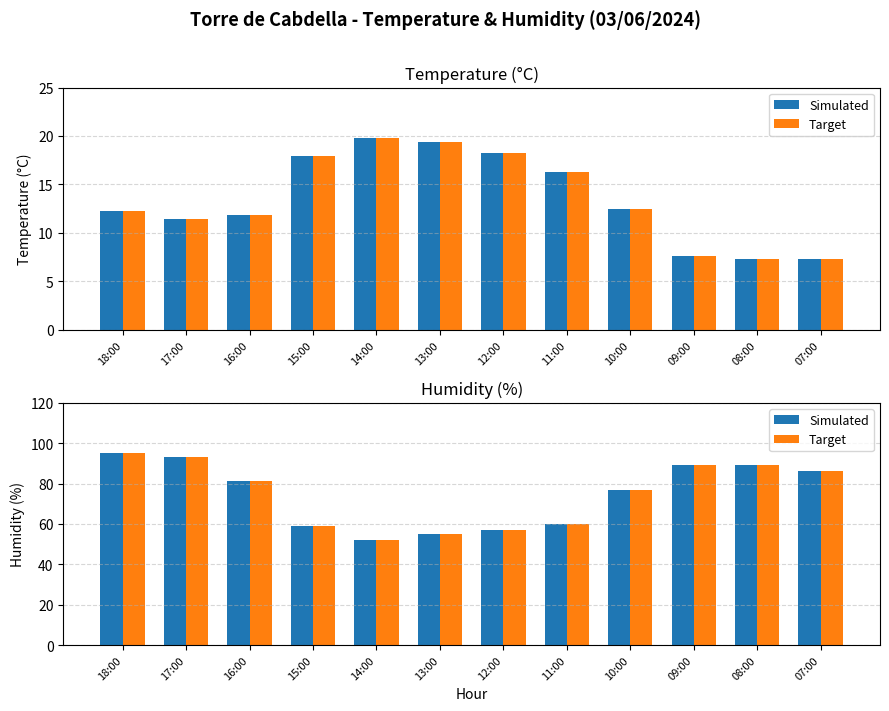

What is the maximum value for Humidity (%)?

95.0